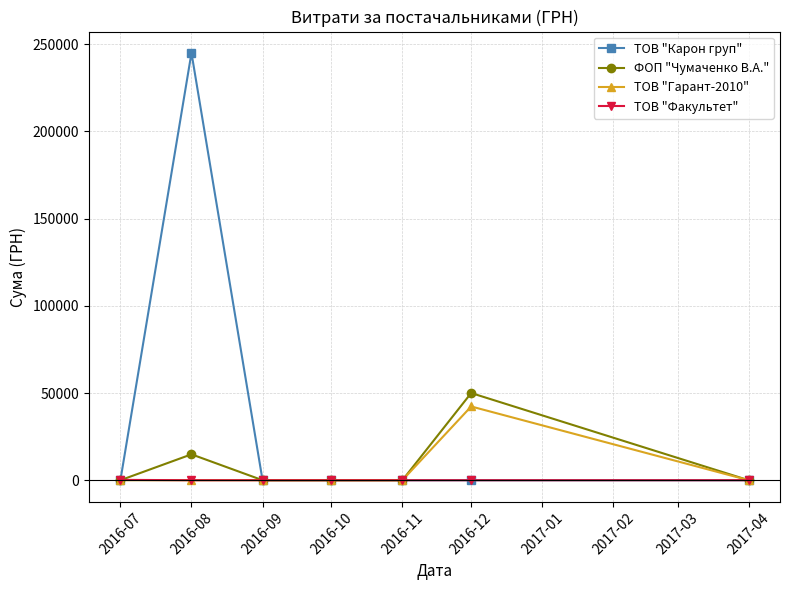

At how many categories does at least one series exceed 46510?

2